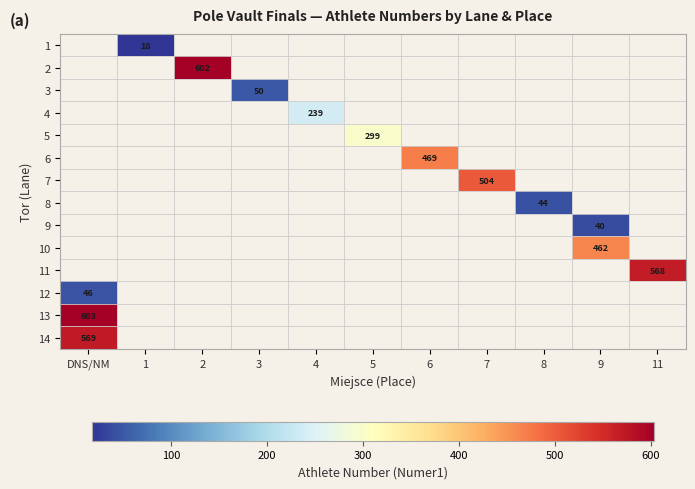

Is the value of 9 at DNS/NM greater than the value of 7 at 8?

No